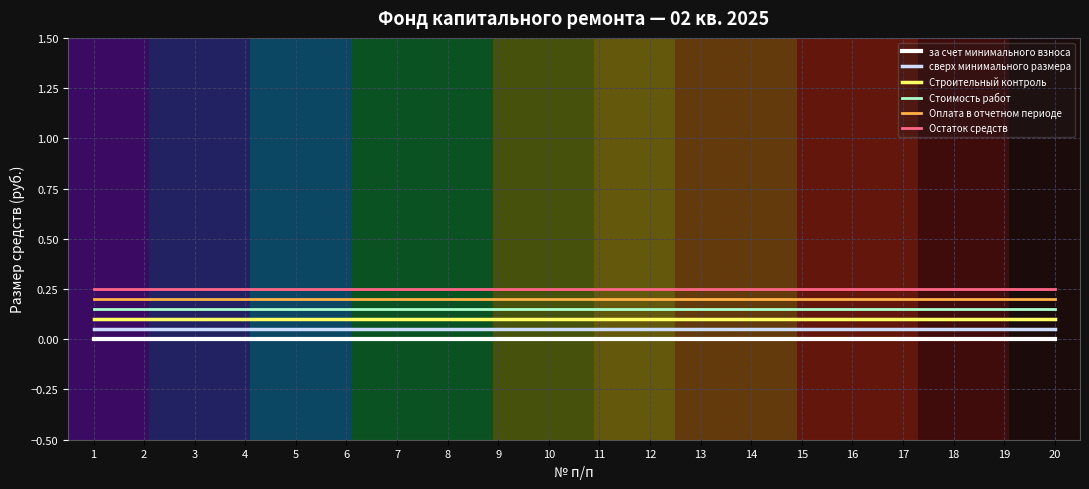

What are all the series names shown in the legend?

за счет минимального взноса, сверх минимального размера, Строительный контроль, Стоимость работ, Оплата в отчетном периоде, Остаток средств